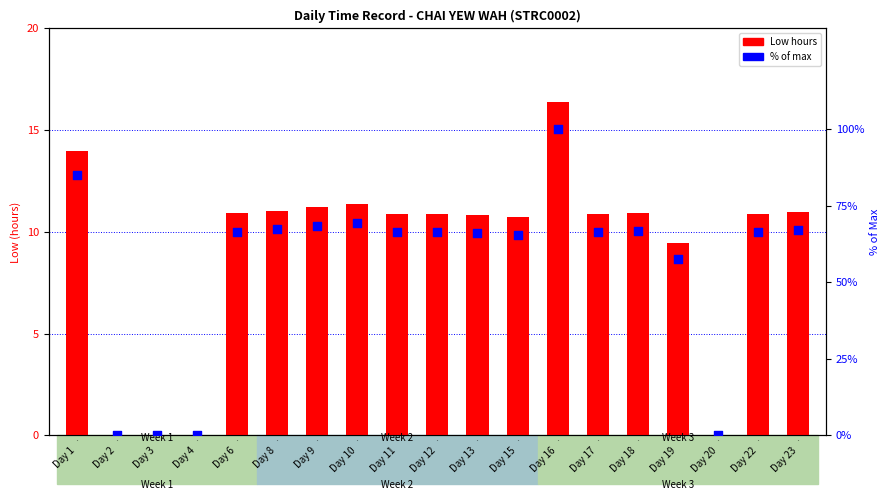

Which series reaches the maximum Y coordinate?

% of max